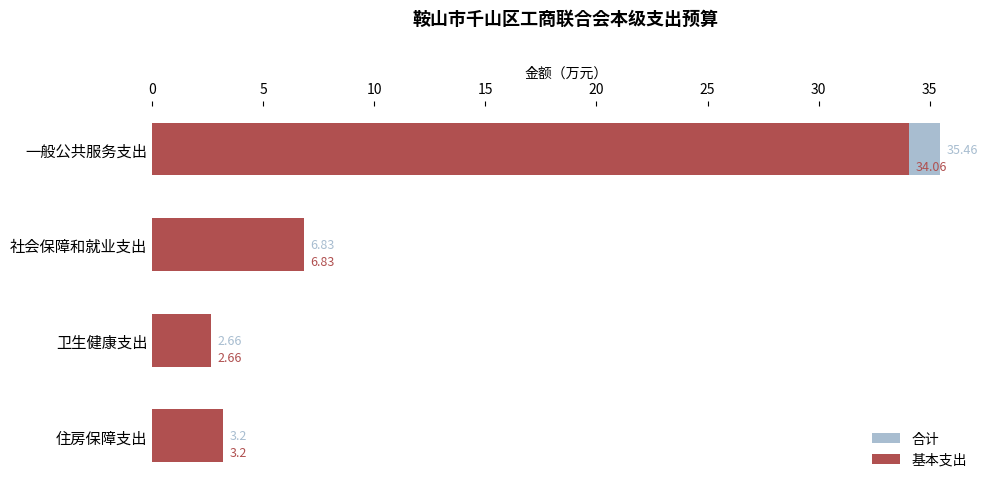

Reading right to left, what are all the values shown in this chart?

合计: 3.2	2.7	6.8	35.5
基本支出: 3.2	2.7	6.8	34.1